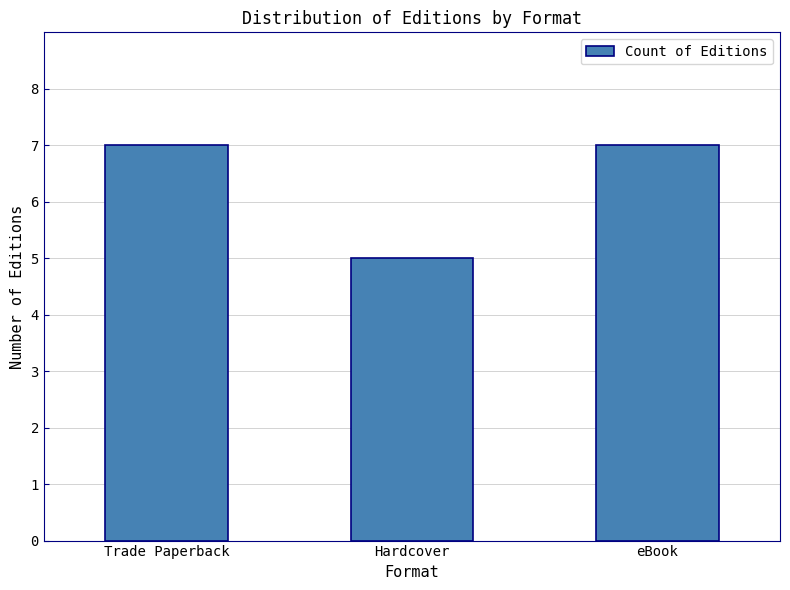

What is the sum of the values at eBook and Hardcover?

12